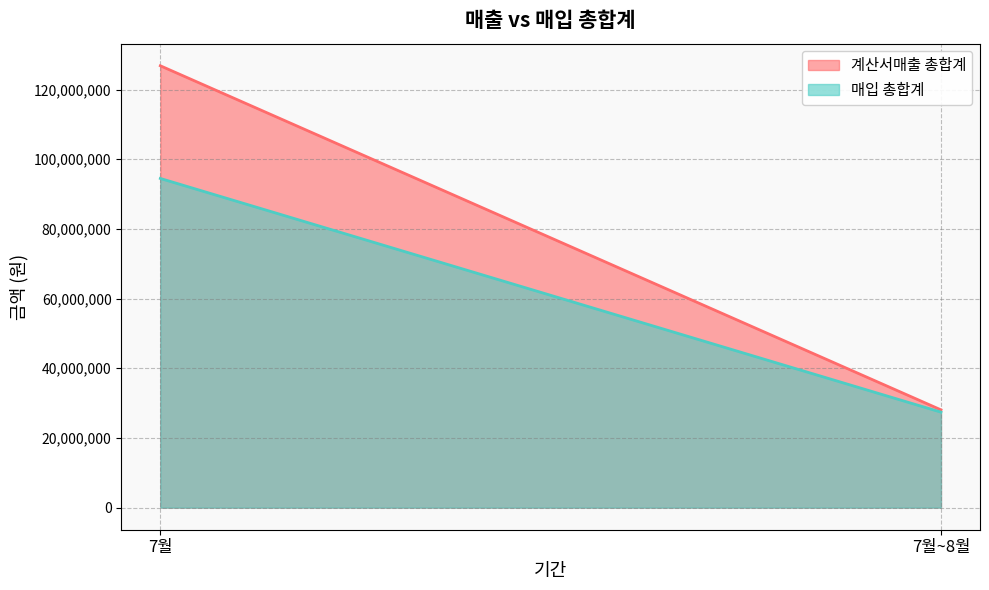

Which series has the largest range (max minus min)?

계산서매출 총합계